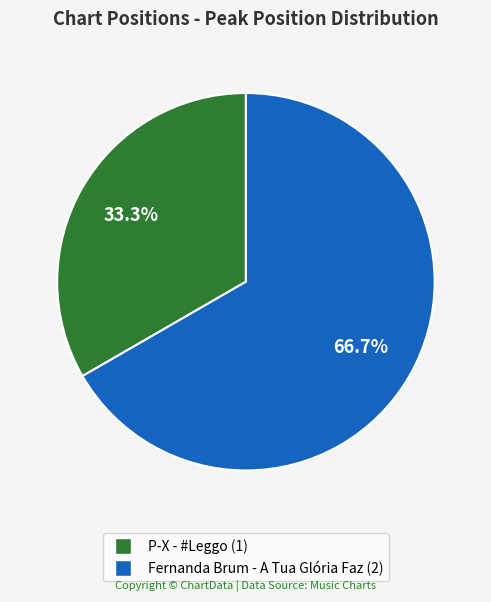

Which category has the smallest portion of the pie?

P-X - #Leggo (1)